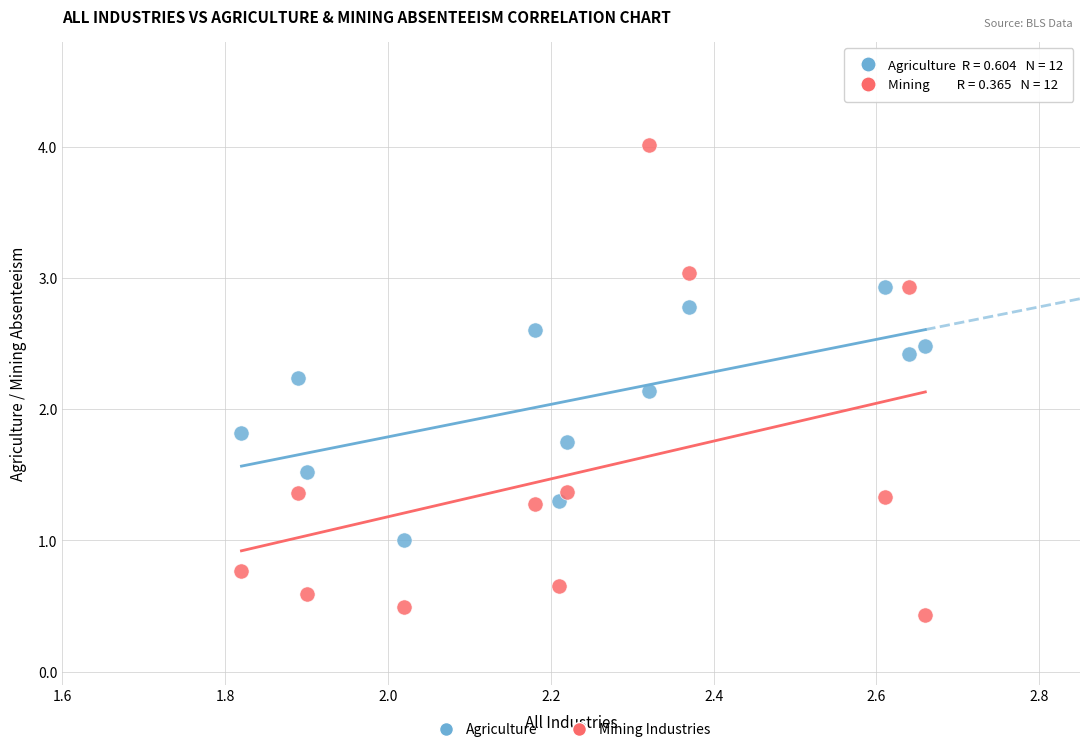

Across all data points, what is the range of X values (max minus min)?

0.8